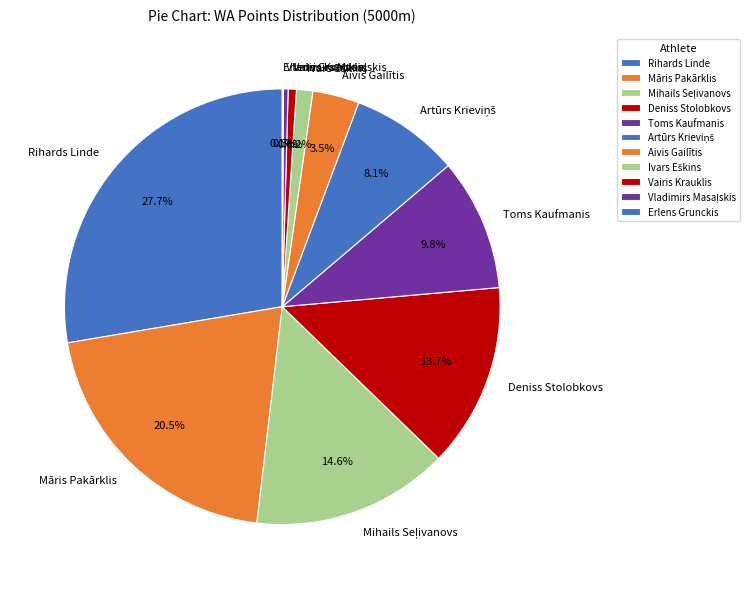

Which has a higher value, Deniss Stolobkovs or Māris Pakārklis?

Māris Pakārklis